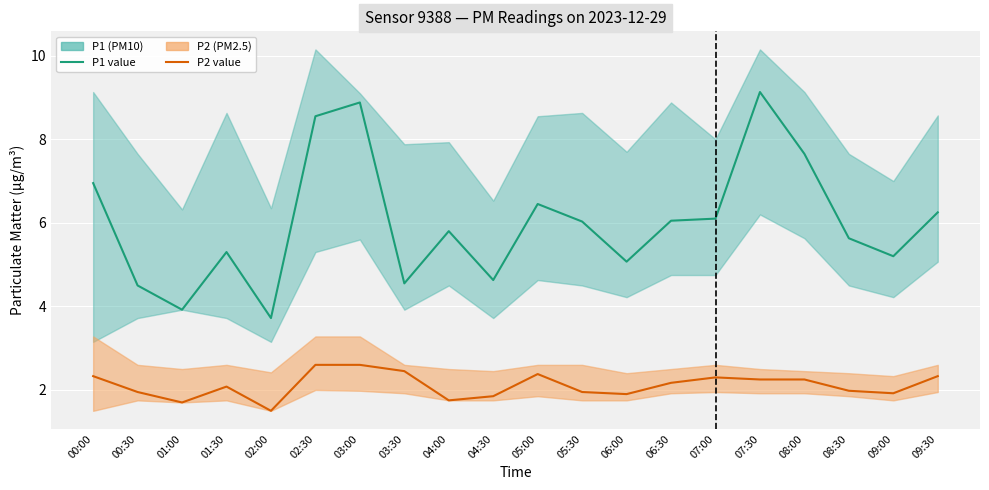

Is it true that P2 equals 1.9 at 09:00?

True